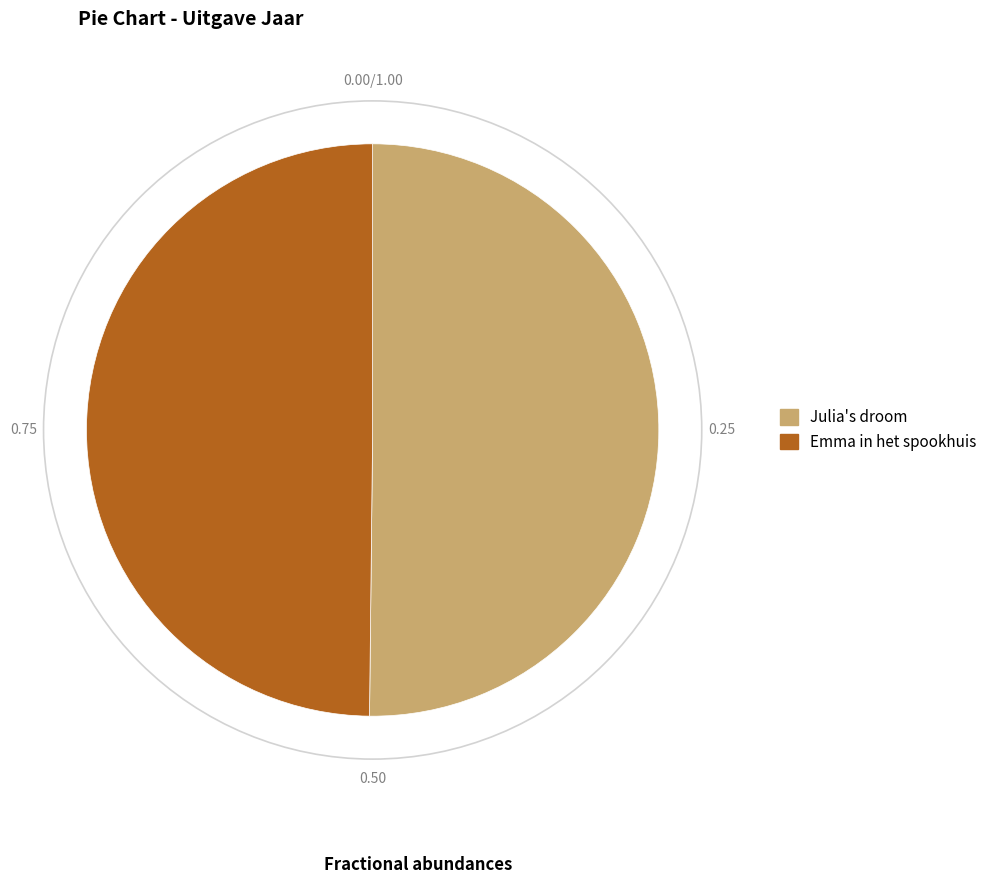

Is the sum of Emma in het spookhuis and Julia's droom greater than half?

Yes